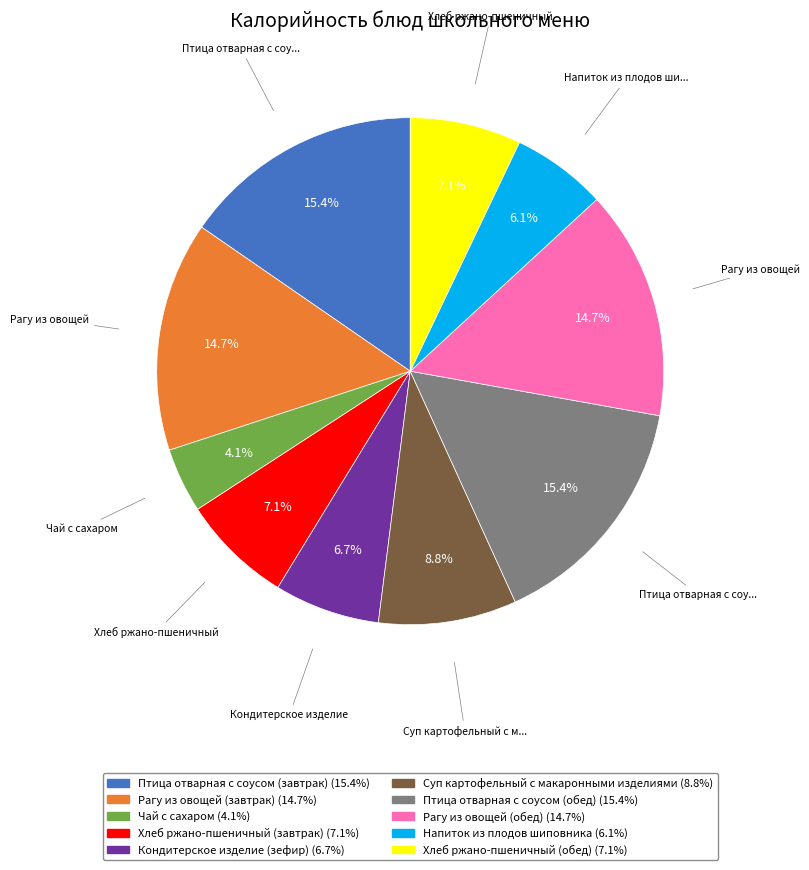

The Кондитерское изделие (зефир) slice represents 1% of the pie. True or false?

False